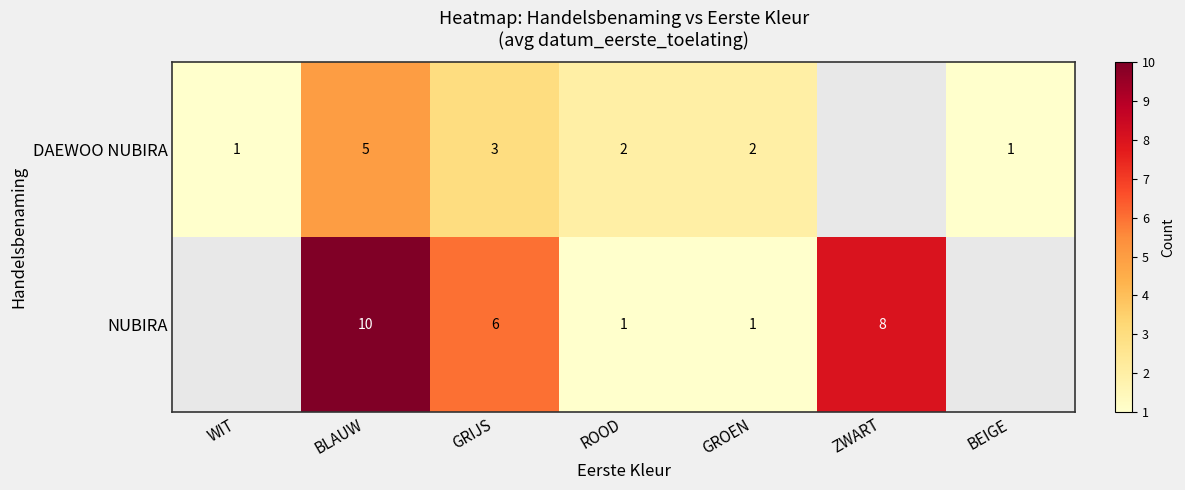

Is the value of NUBIRA at GRIJS greater than the value of DAEWOO NUBIRA at BLAUW?

Yes